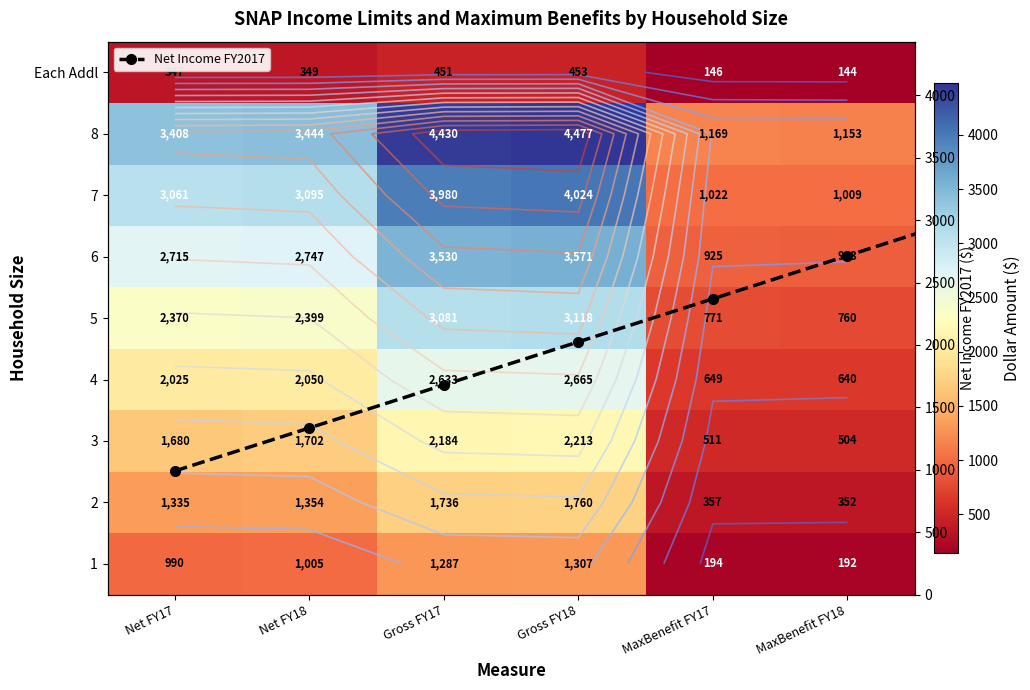

How many values in the 5 series exceed 2399?

2